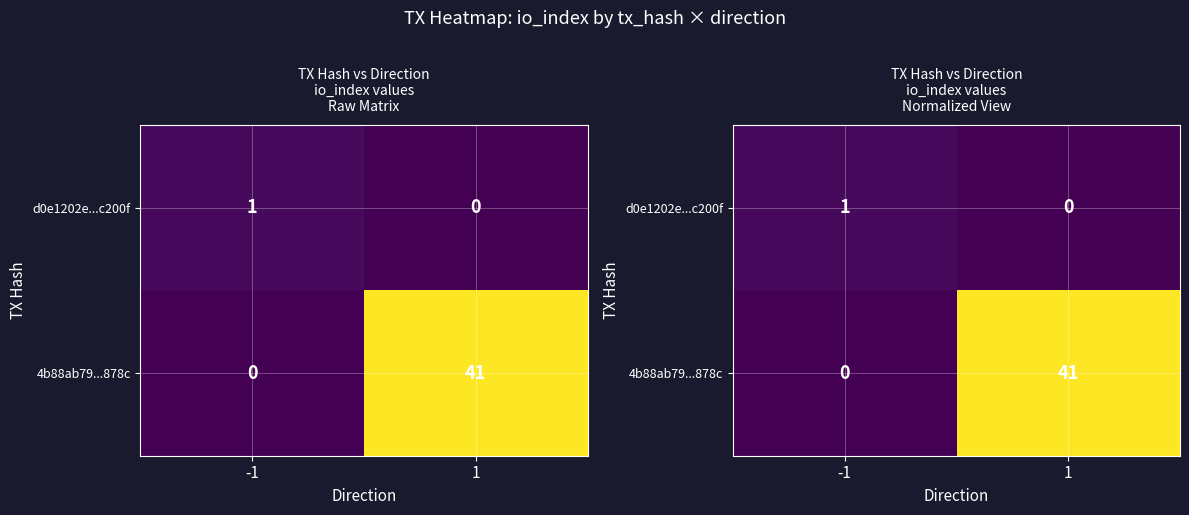

Between -1 and 1, which is larger?

-1